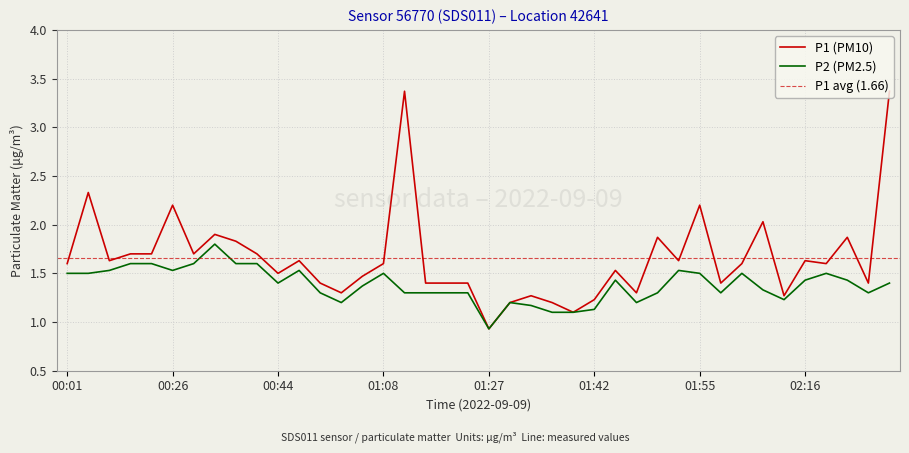

True or false: P1 has a value of 1.3 at 01:47.

True